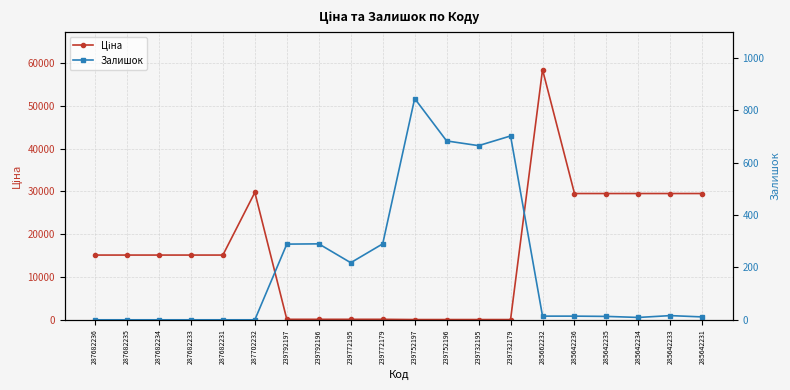

What is the sum of all Ціна values?

311915.8